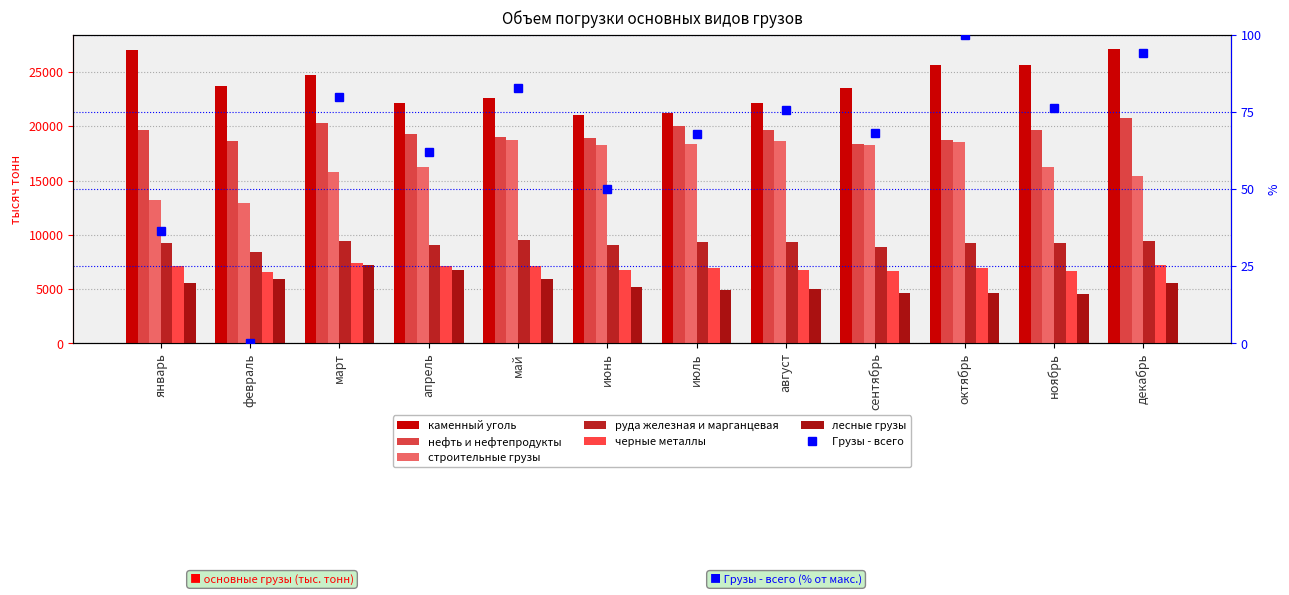

Rank the series at январь from lowest to highest value.

лесные грузы, черные металлы, руда железная и марганцевая, строительные грузы, нефть и нефтепродукты, каменный уголь